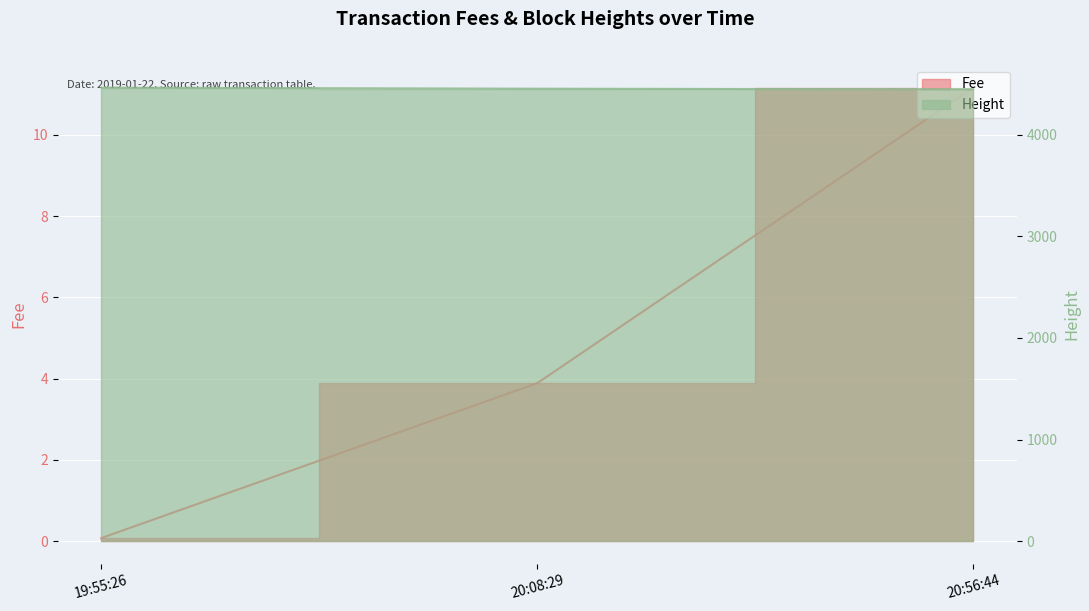

What is the average value of the Height series?

4456.3